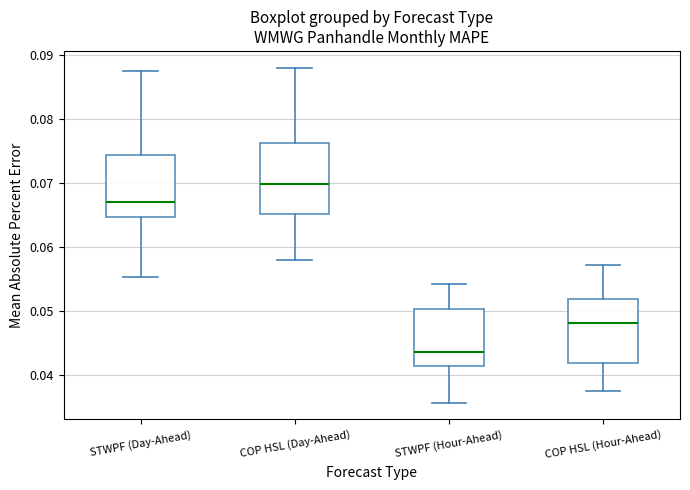

Which box's median line is the lowest?

STWPF (Hour-Ahead)